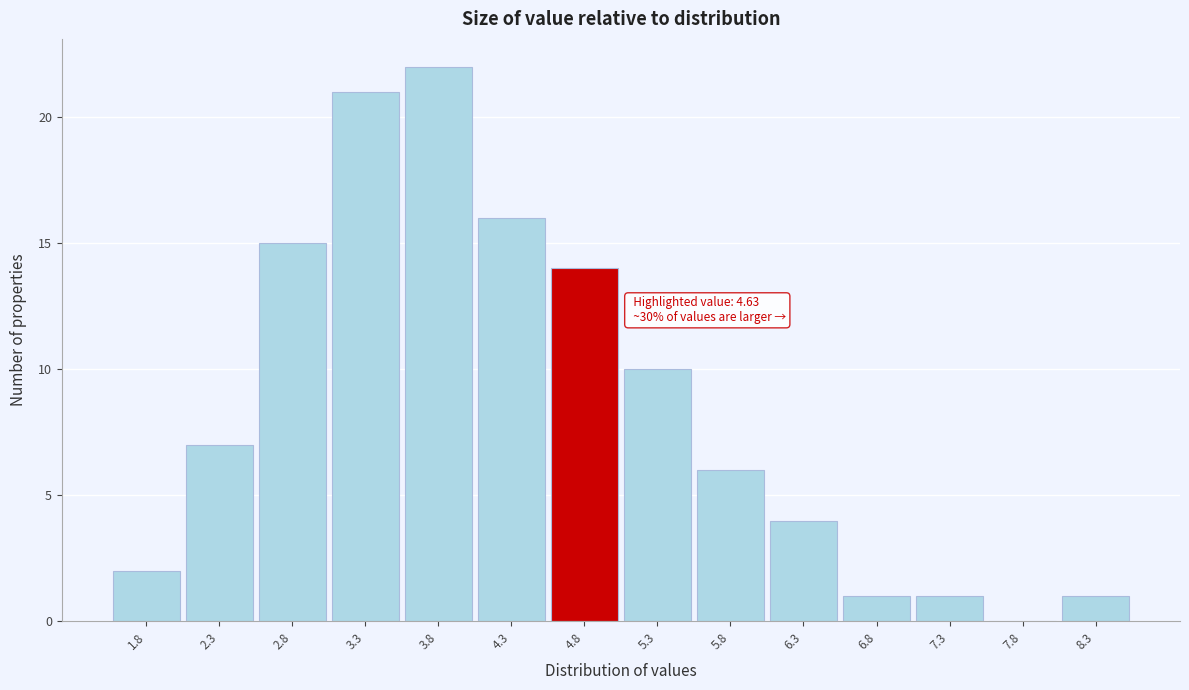

Which range on the x-axis has the tallest bar?

3.55 to 4.05